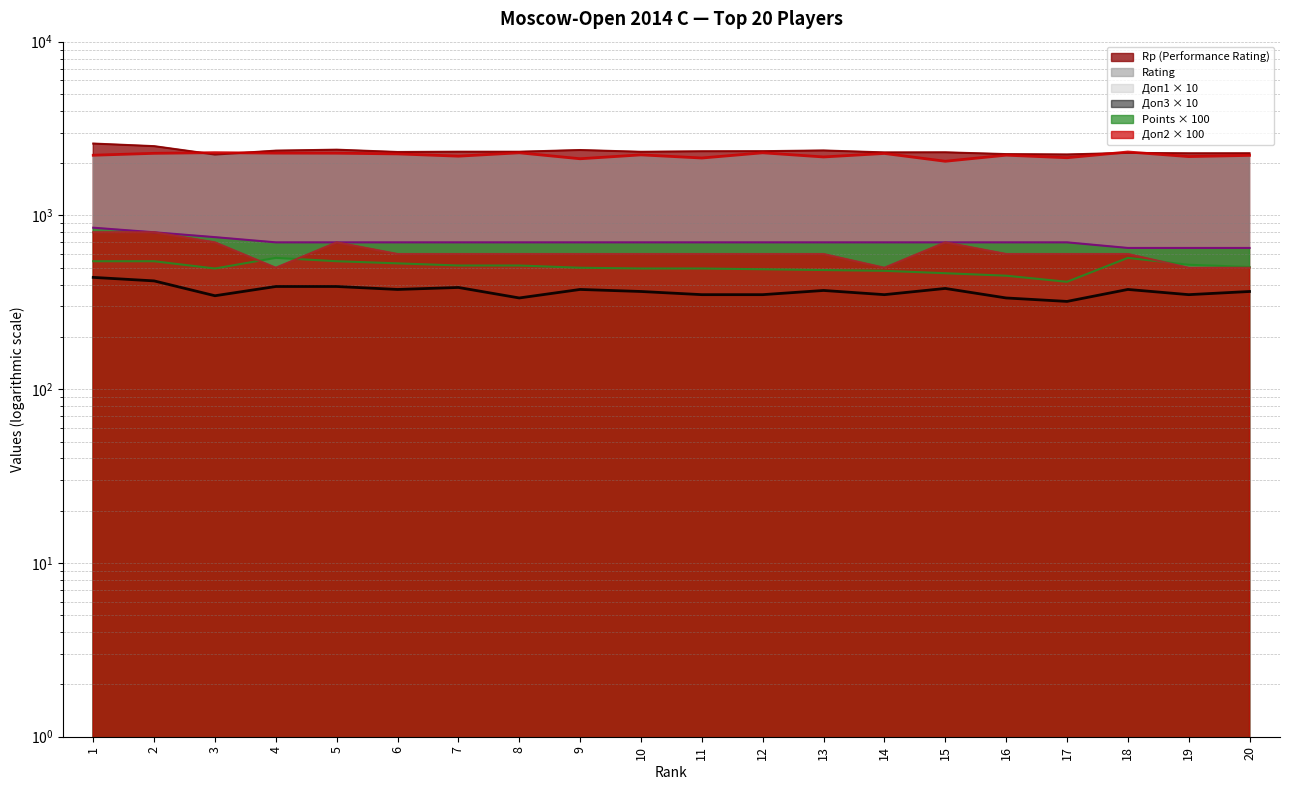

Which category has the highest value in the Doп2 series?

1